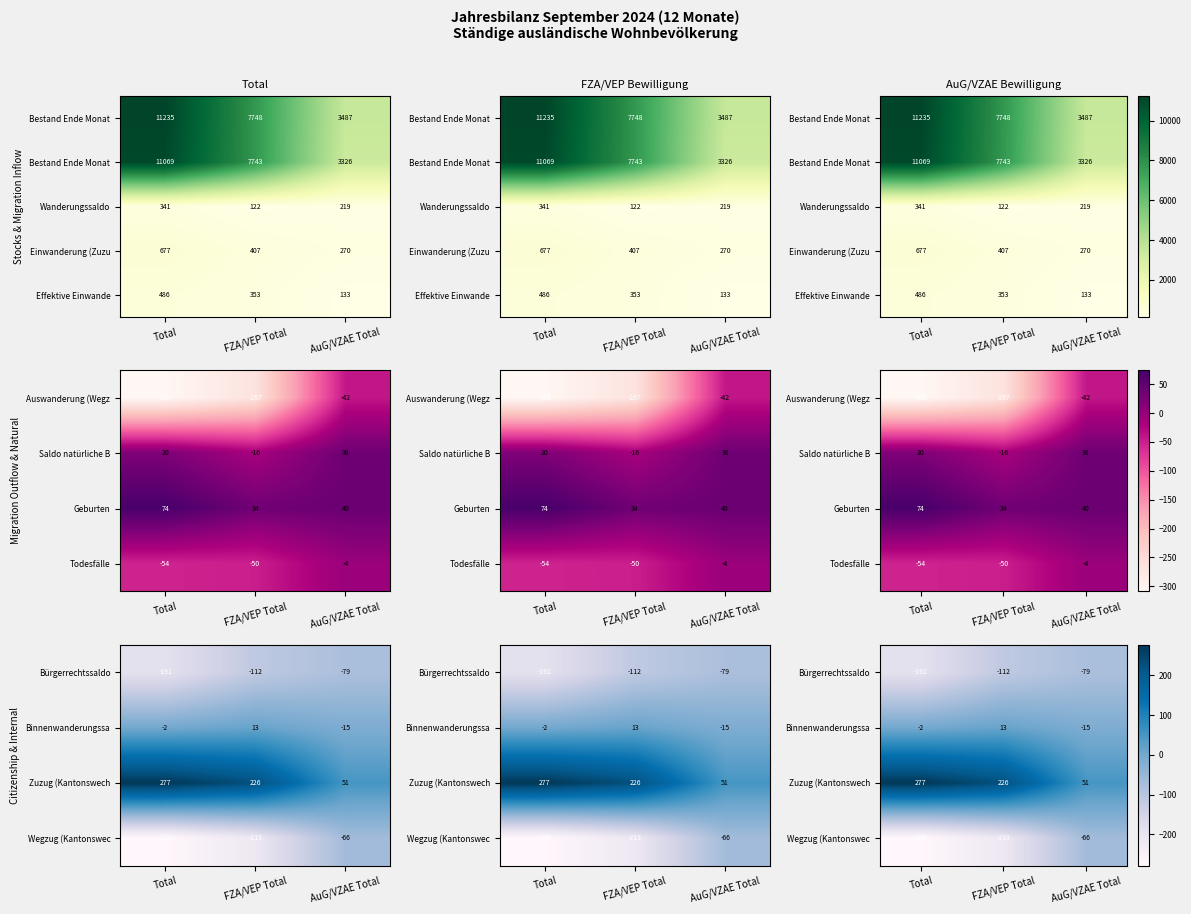

What is the maximum value shown in the chart?

486